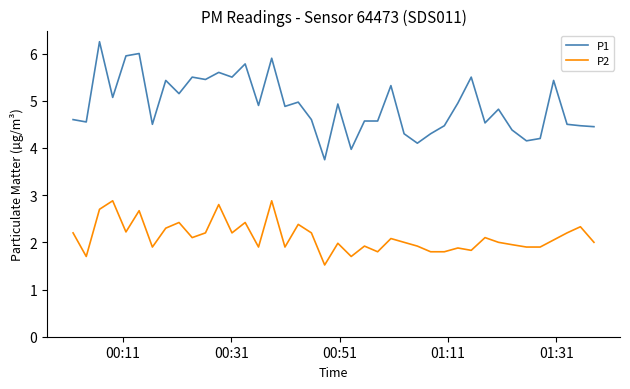

What is the minimum value for P2?

1.5